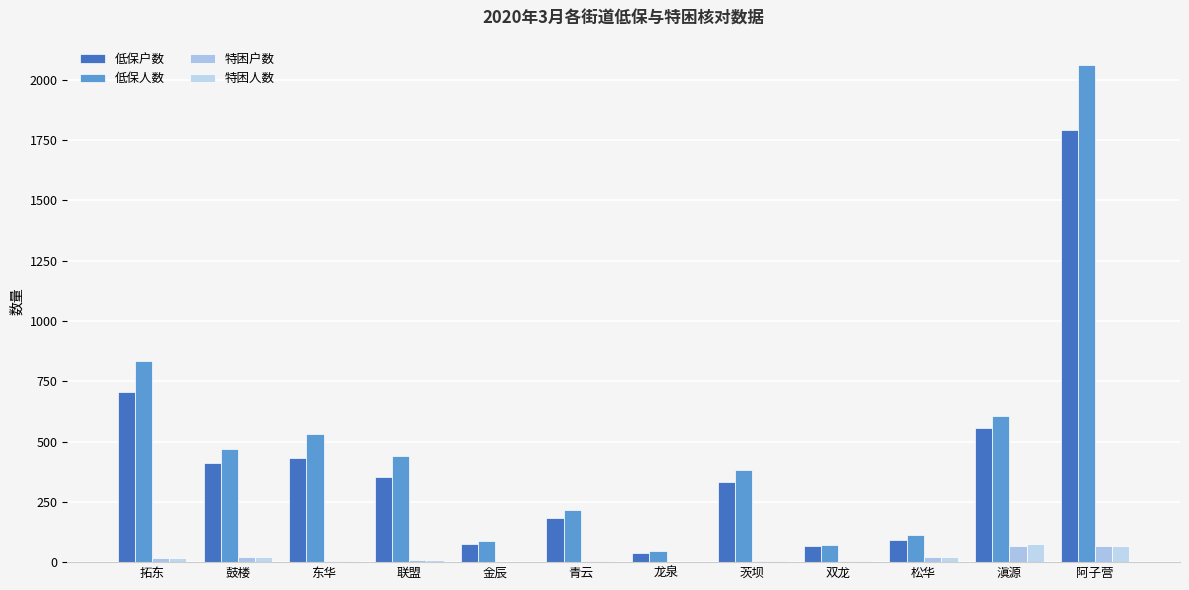

What is the difference between the maximum and minimum values in the 特困人数 series?

75